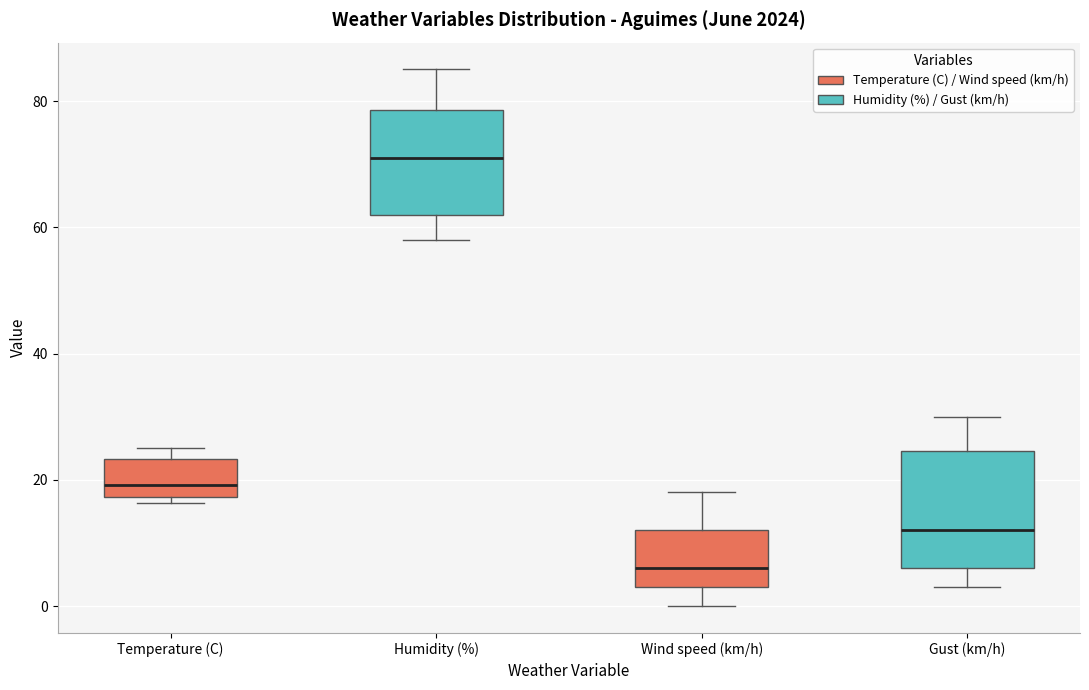

Reading left to right, transcribe this box plot: for each box, give where its median line is, the range the box spans, and where its two whiskers end, as read against the y-axis. The values are not printed on the chart, so give them approximately, as read against the axis.

Temperature (C): median 20, box 18 to 24, whiskers 16 to 26
Humidity (%): median 72, box 62 to 78, whiskers 58 to 86
Wind speed (km/h): median 6, box 4 to 12, whiskers 0 to 18
Gust (km/h): median 12, box 6 to 24, whiskers 4 to 30